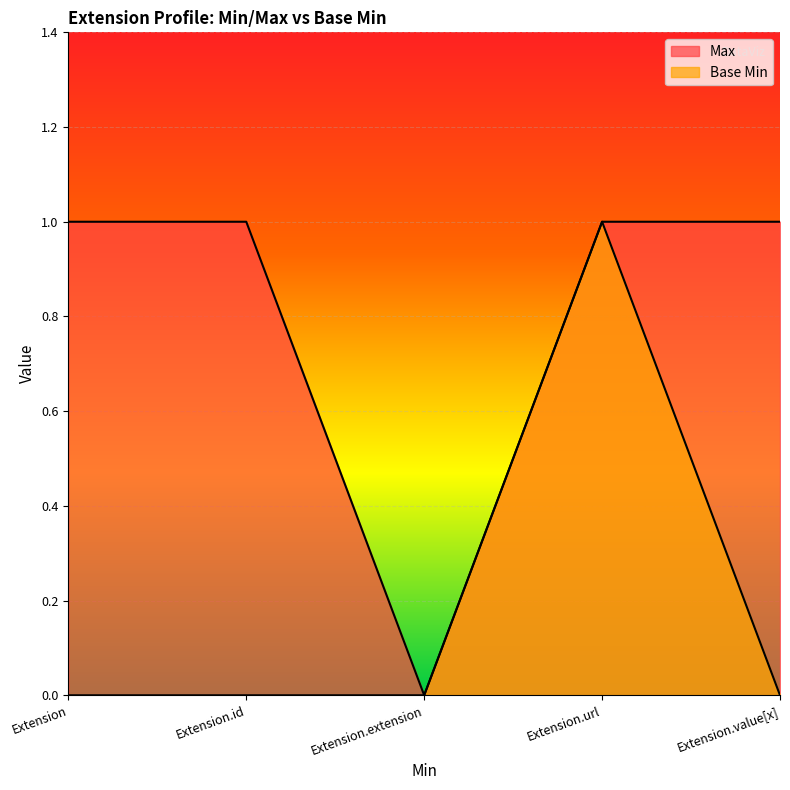

How many lines are shown in the chart?

2